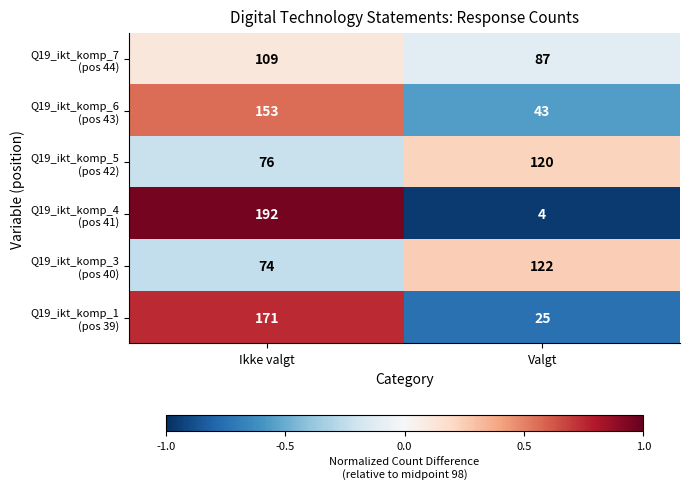

What is the total value across all series at Ikke valgt?

775